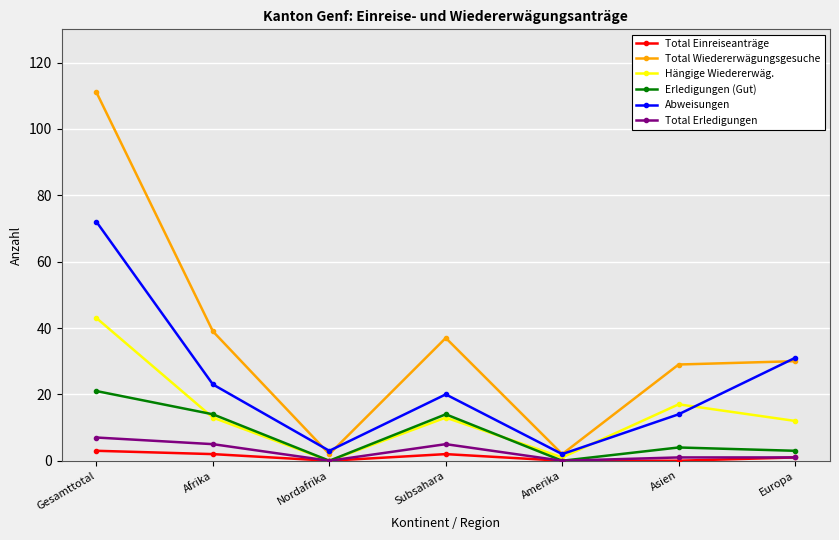

Which series has the largest total across all categories?

Total Wiedererwägungsgesuche